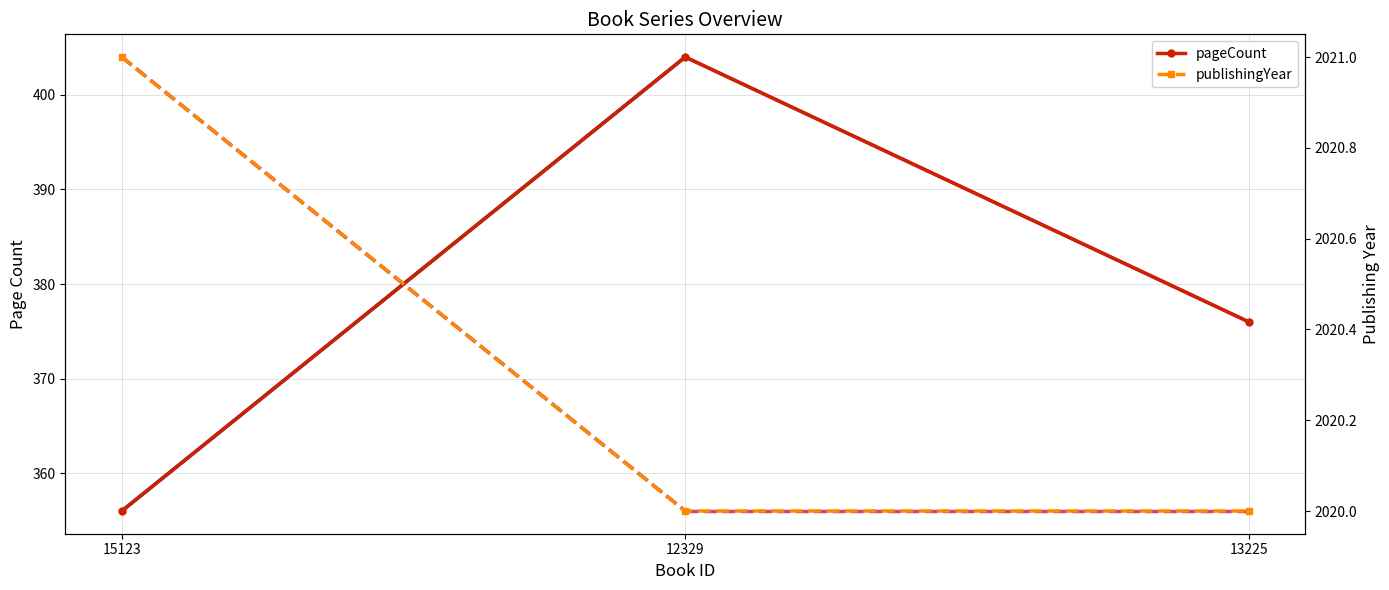

True or false: publishingYear has a value of 2911 at 15123.

False